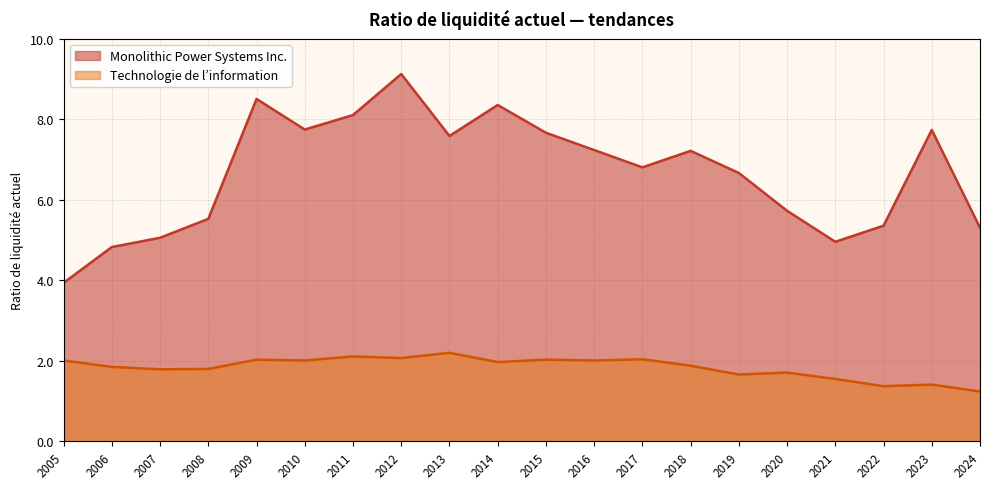

Rank the series at 2009 from highest to lowest value.

Monolithic Power Systems Inc., Technologie de l’information